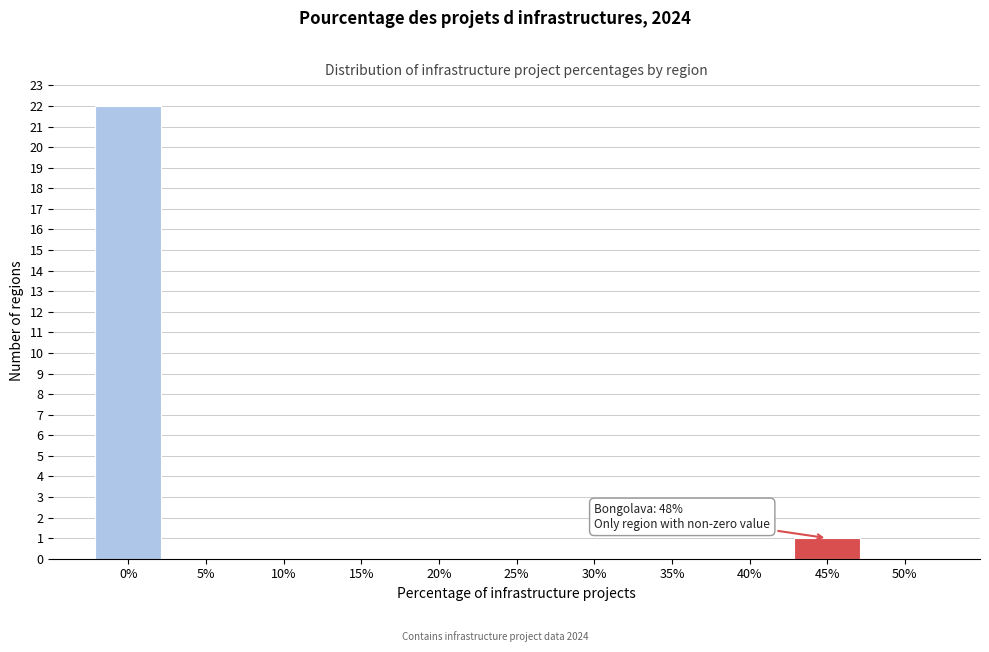

Reading right to left, what are all the values shown in this chart?

50%=0	45%=1	40%=0	35%=0	30%=0	25%=0	20%=0	15%=0	10%=0	5%=0	0%=22